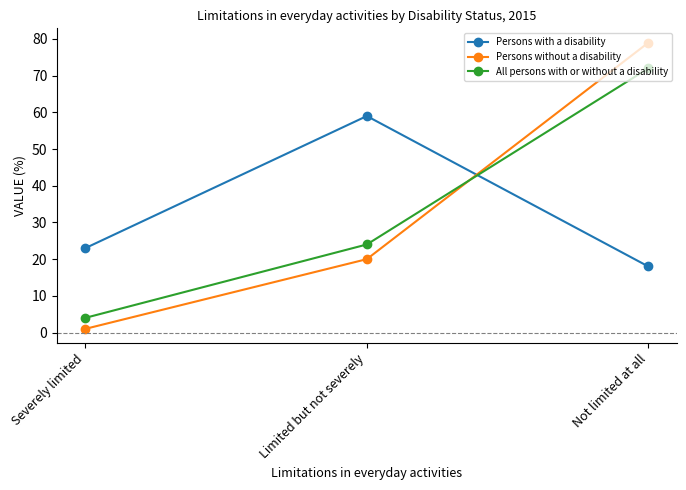

The Persons without a disability series shows 1 at Severely limited. True or false?

True